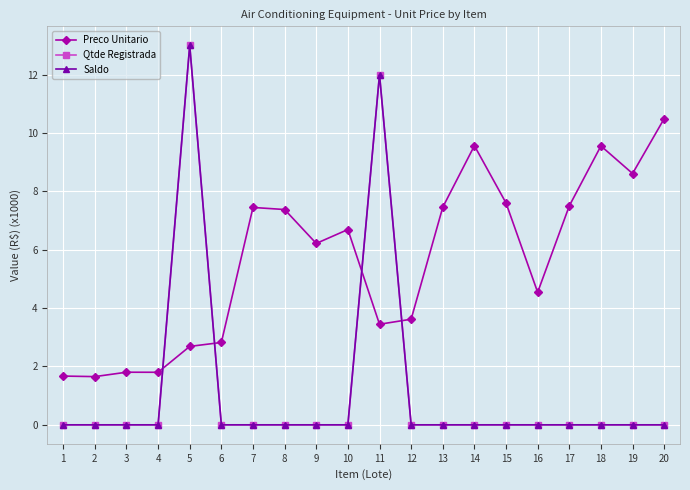

Is this an area chart (filled region under the line)?

No